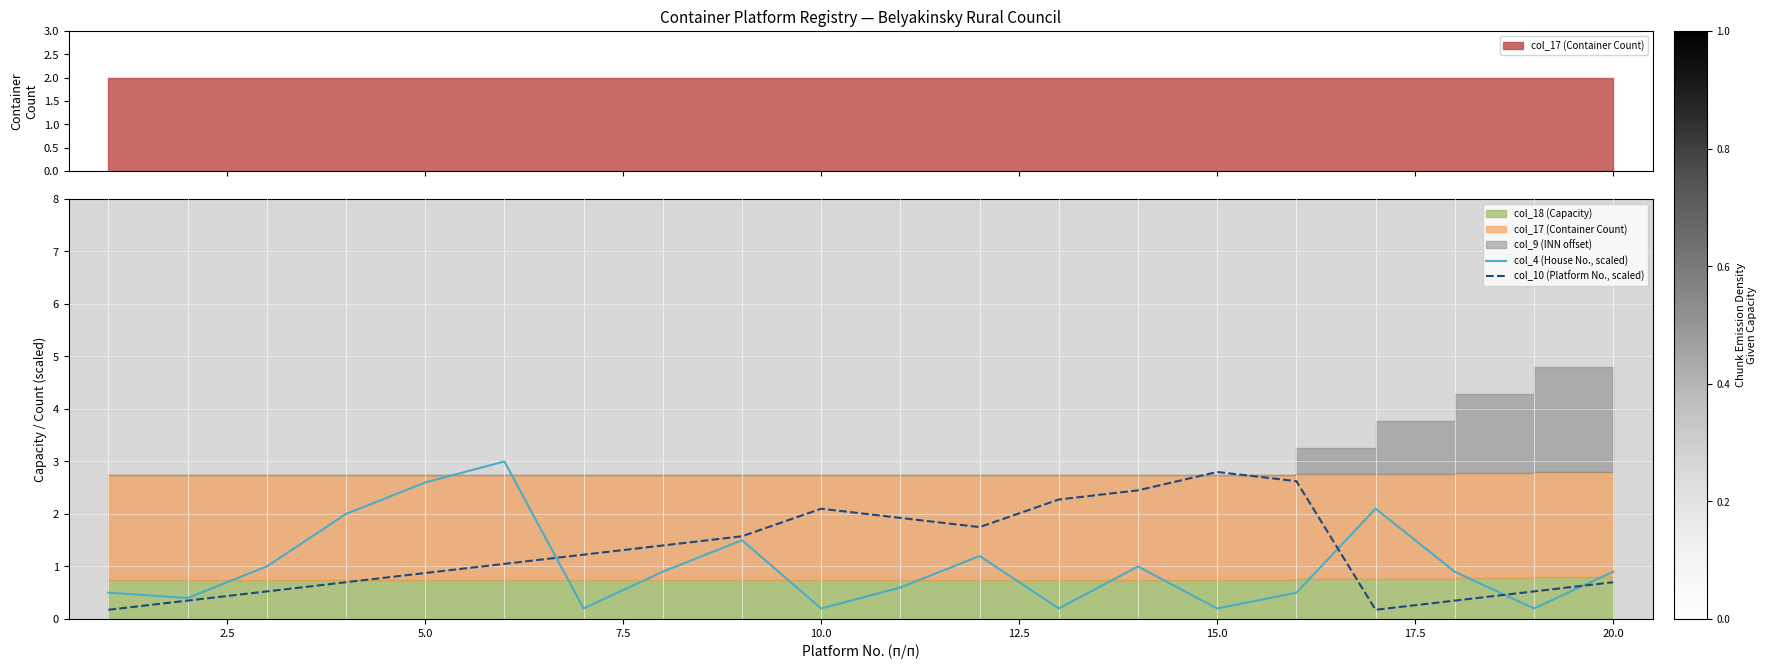

In col_4 (House No., scaled), how many points are higher than both neighbors (excluding endpoints)?

5